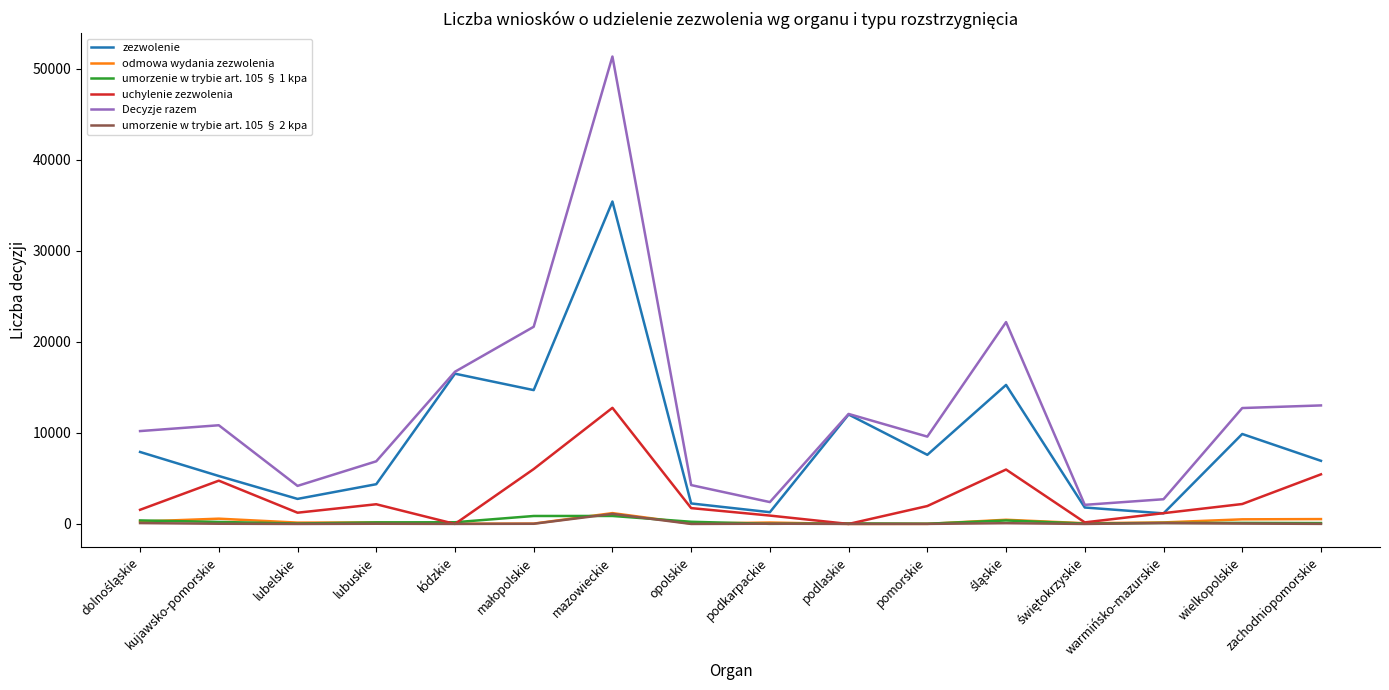

What is the maximum value for Decyzje razem?

51350